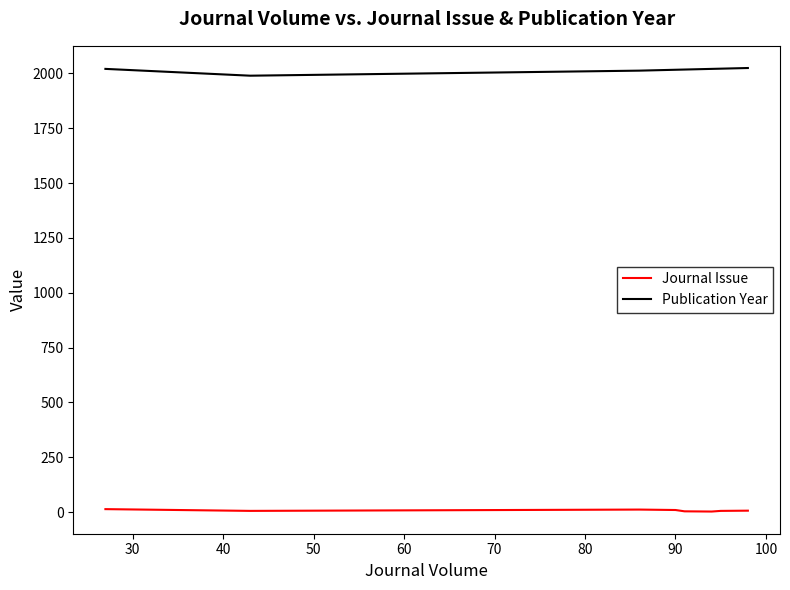

How many values in the Journal Issue series are below 6?

2